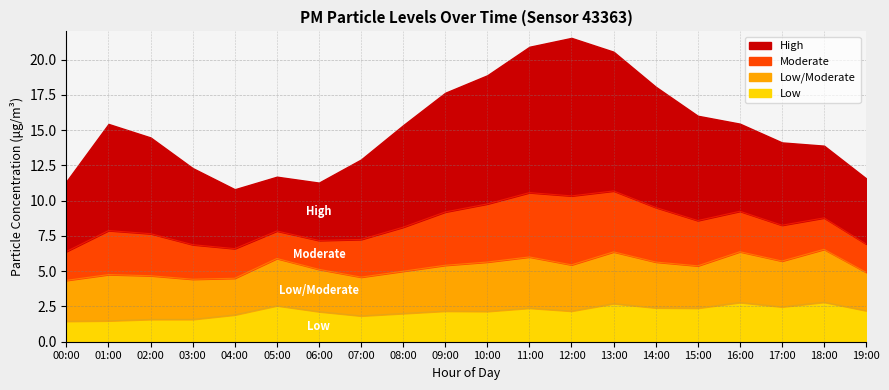

At 13:00, list the series in order from smallest to largest.

Low, LowModerate, P2, P1